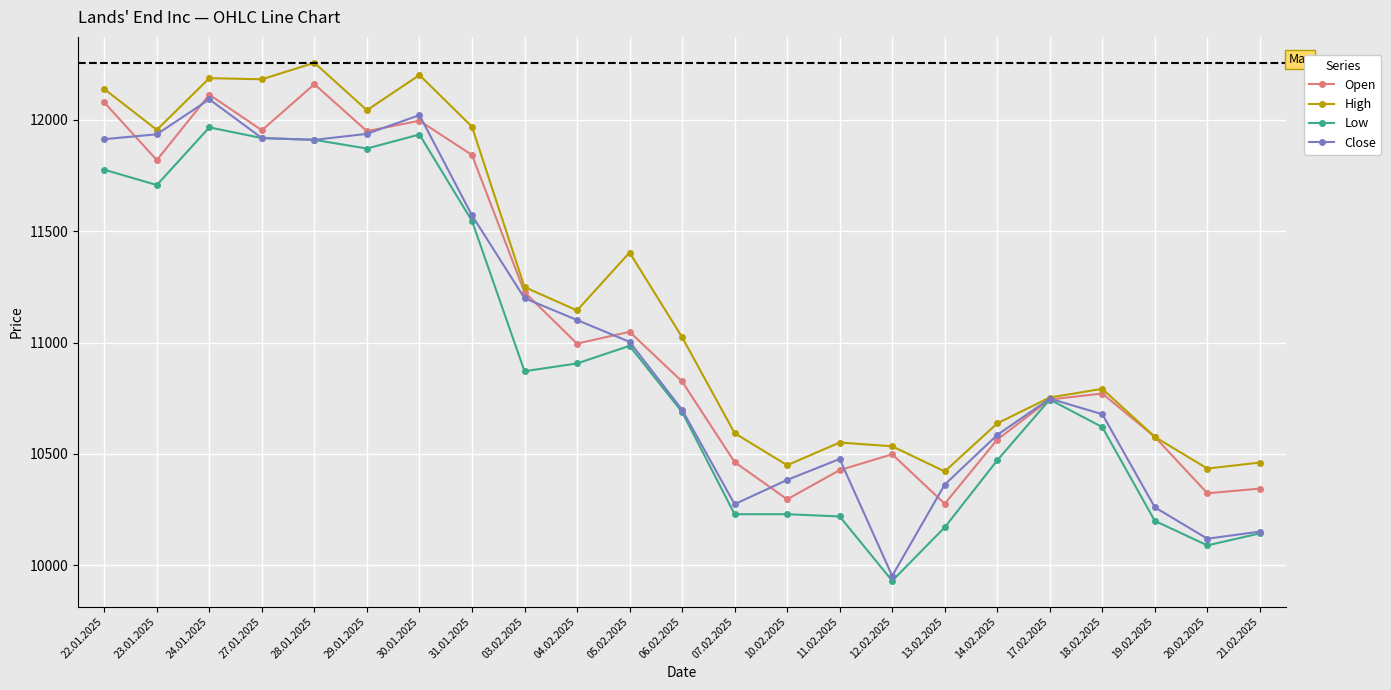

What is the total value across all series at 29.01.2025?

47800